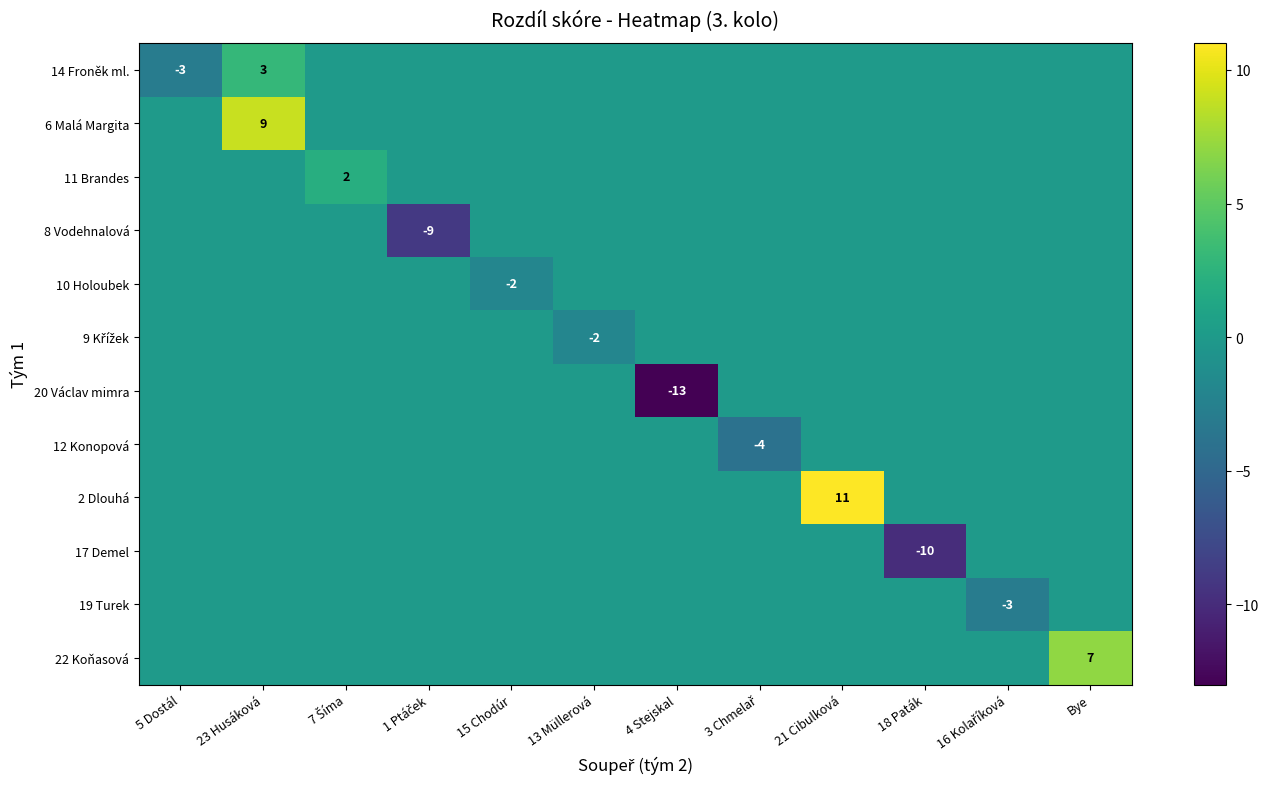

What is the greatest value displayed?

11